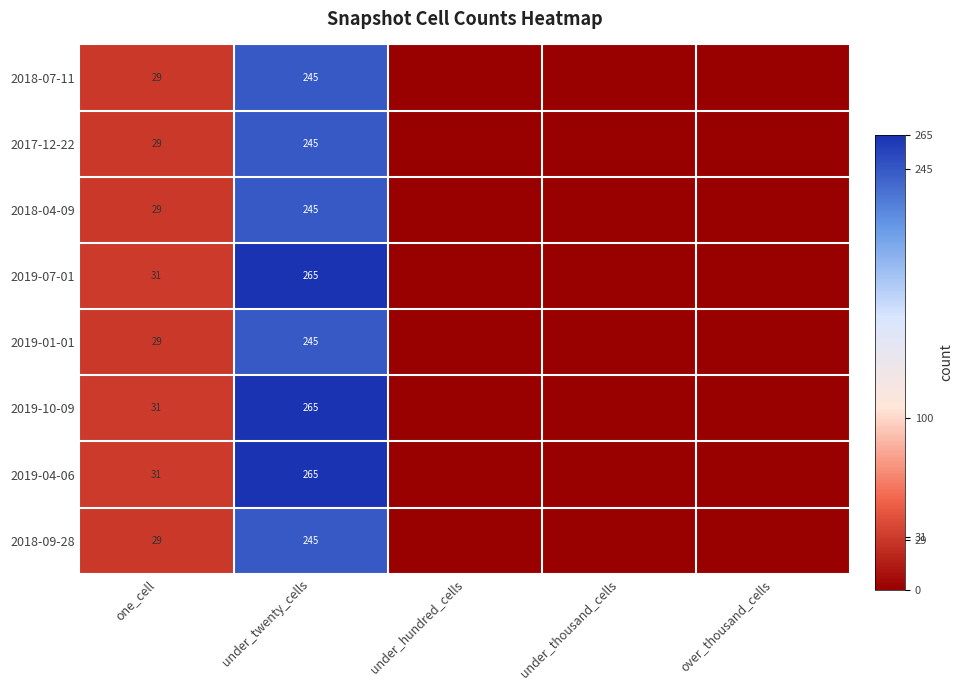

What is the sum of the 2017-12-22 values at one_cell and under_twenty_cells?

274